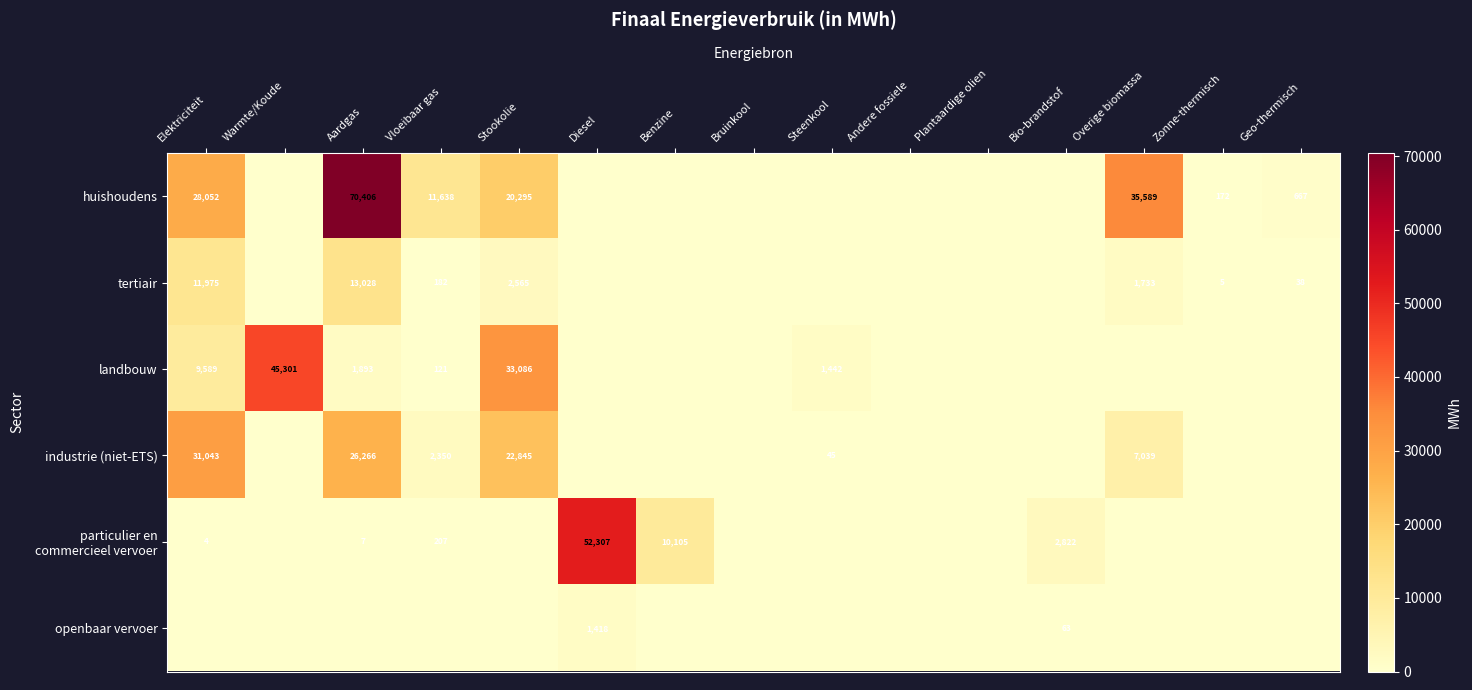

Is it true that tertiair equals 3395.5 at Stookolie?

False